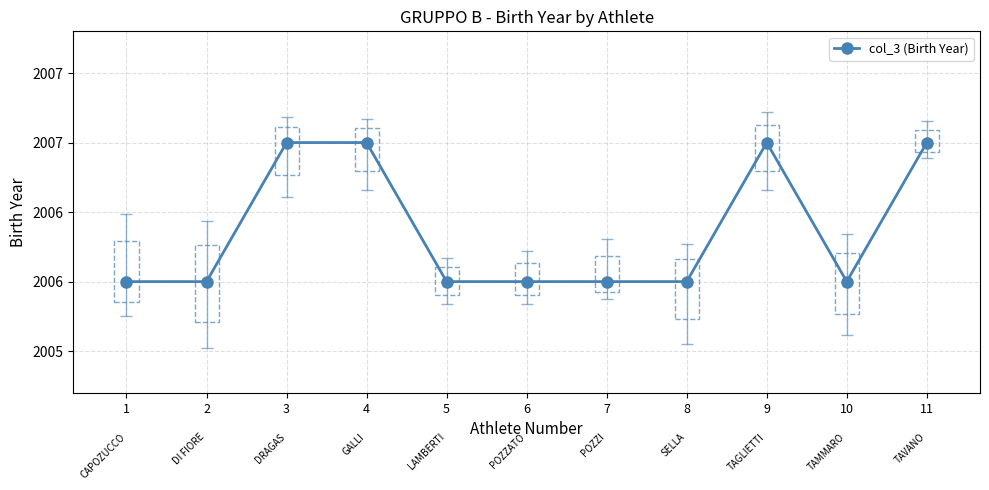

Does the chart have visible grid lines?

Yes